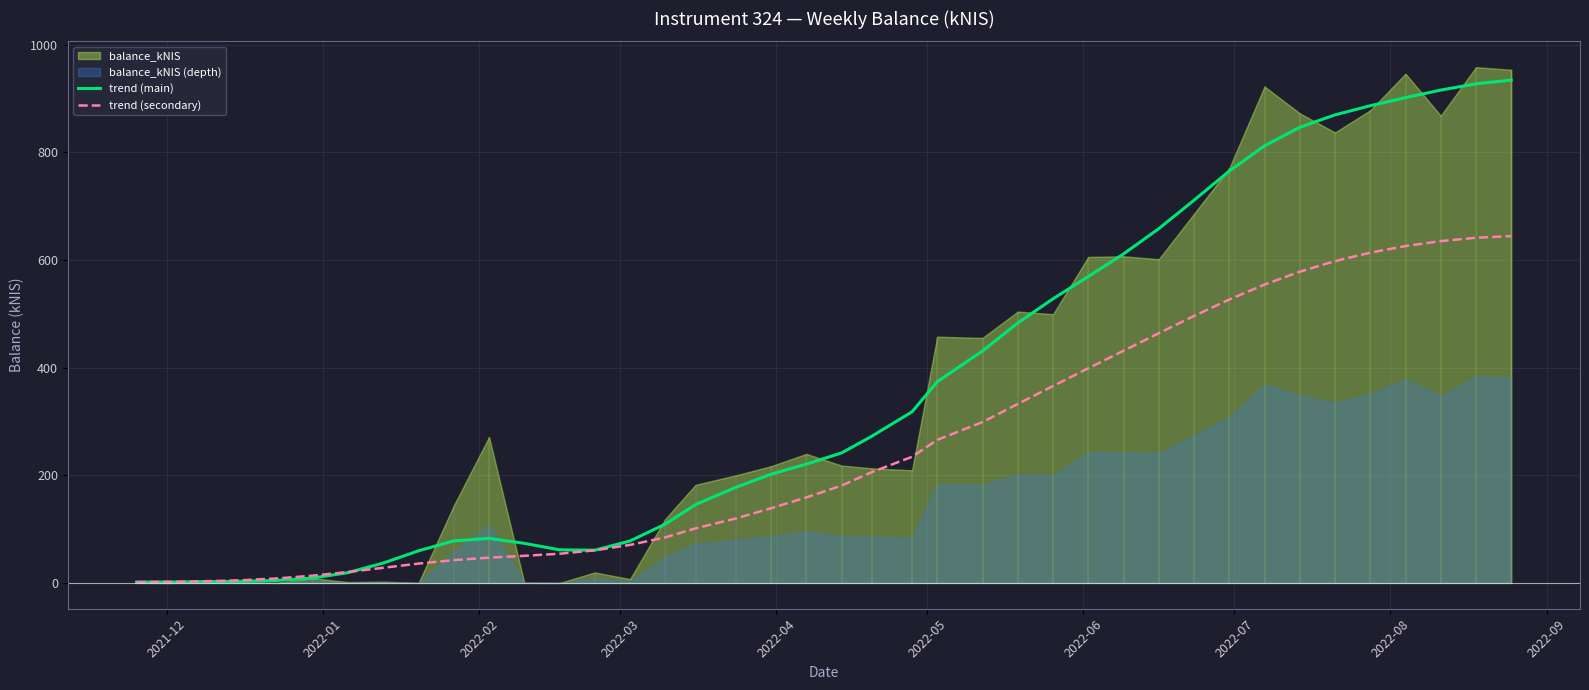

At which category does the chart reach its minimum across all series?

2021-12